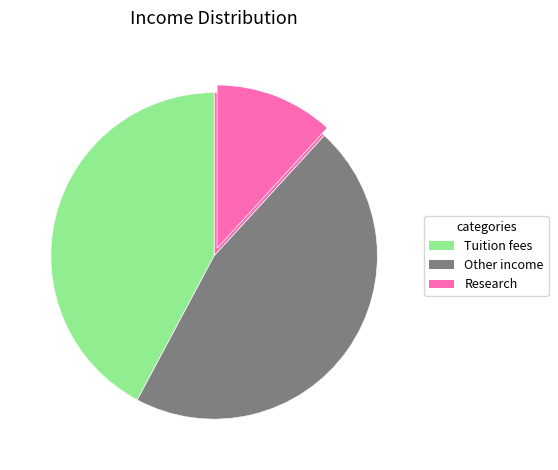

What is the ratio of the value at Other income to the value at Research?

3.9